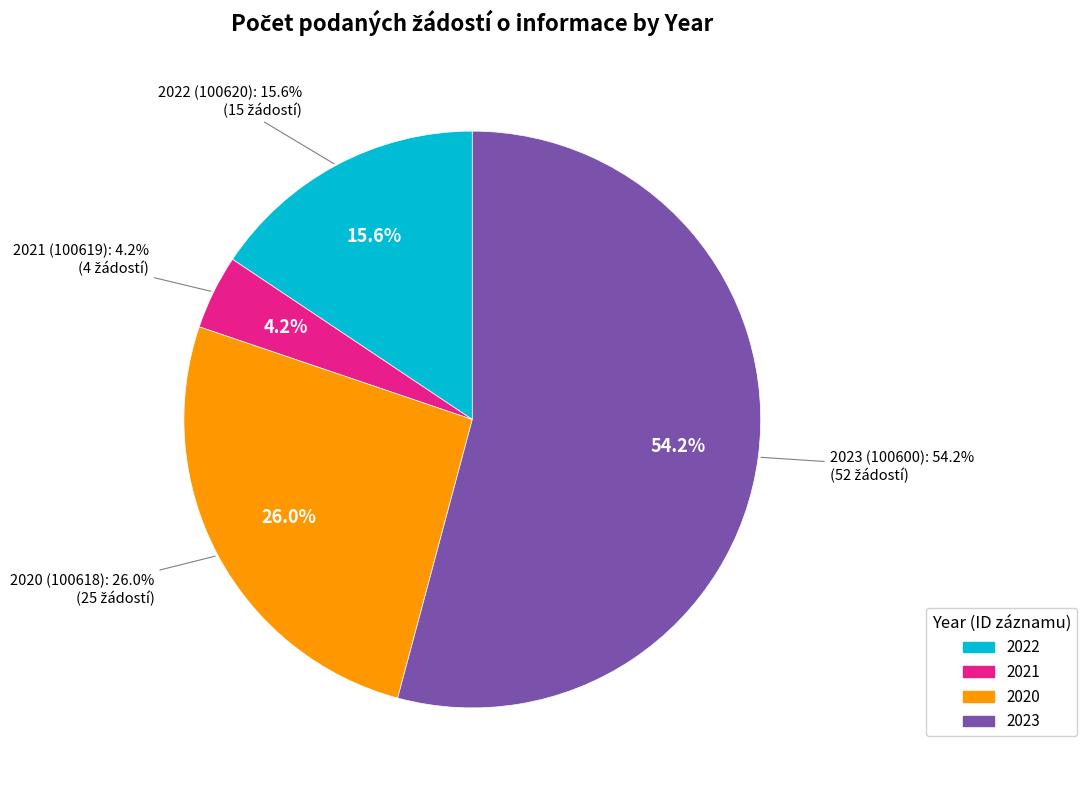

How many segments does this pie chart have?

4